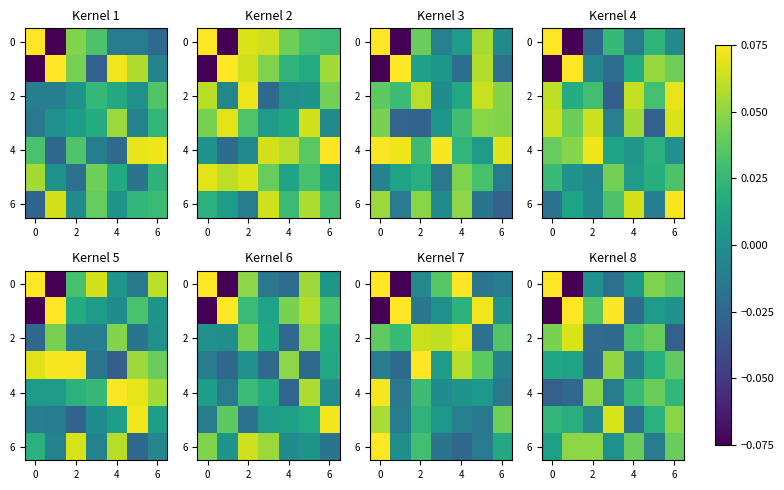

How many series are shown in this chart?

7